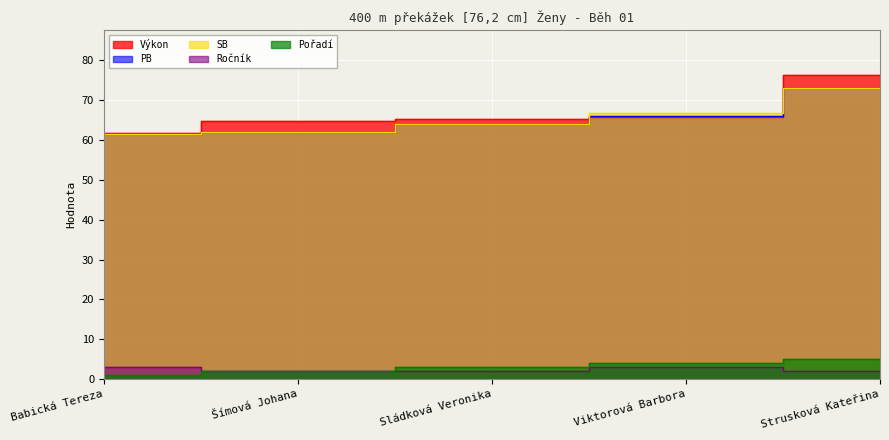

True or false: Výkon and Ročník cross at least once.

False